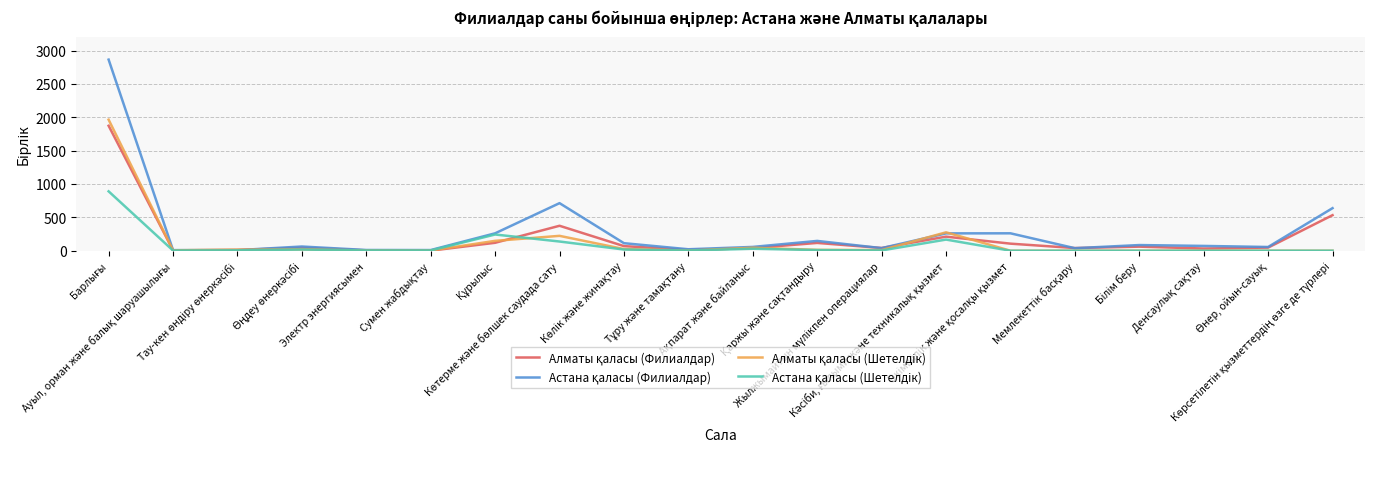

What is the greatest value displayed?

2864